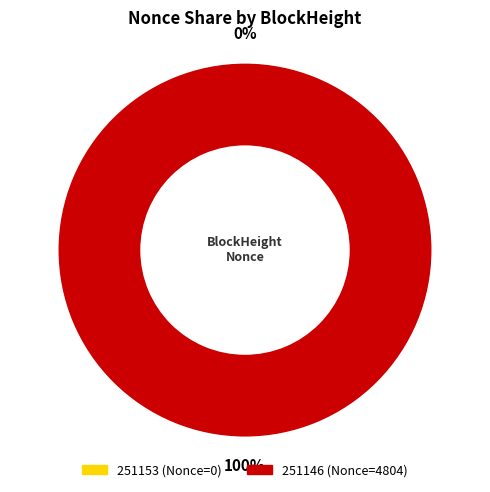

Is there a majority slice in this chart?

Yes